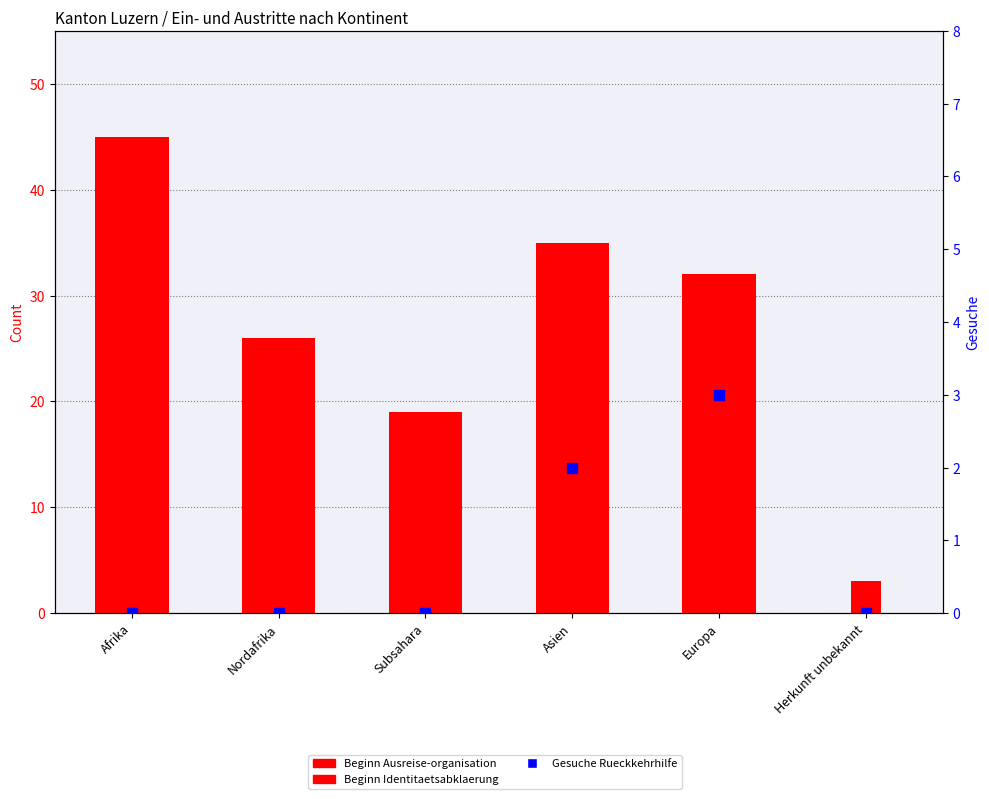

What is the total value across all series at Nordafrika?

34